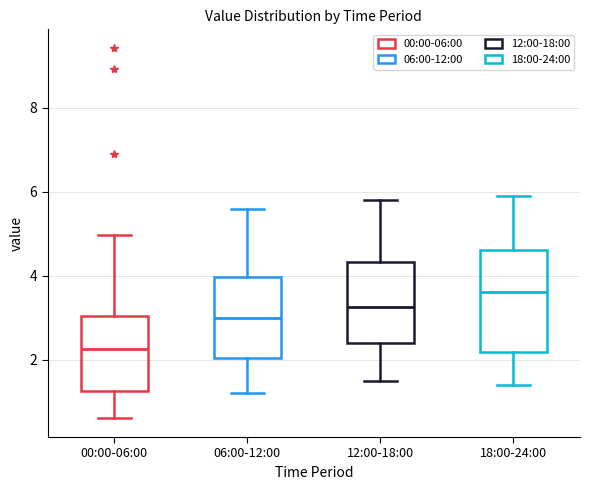

Comparing the boxes themselves (not the whiskers), which one is the tallest?

18:00-24:00